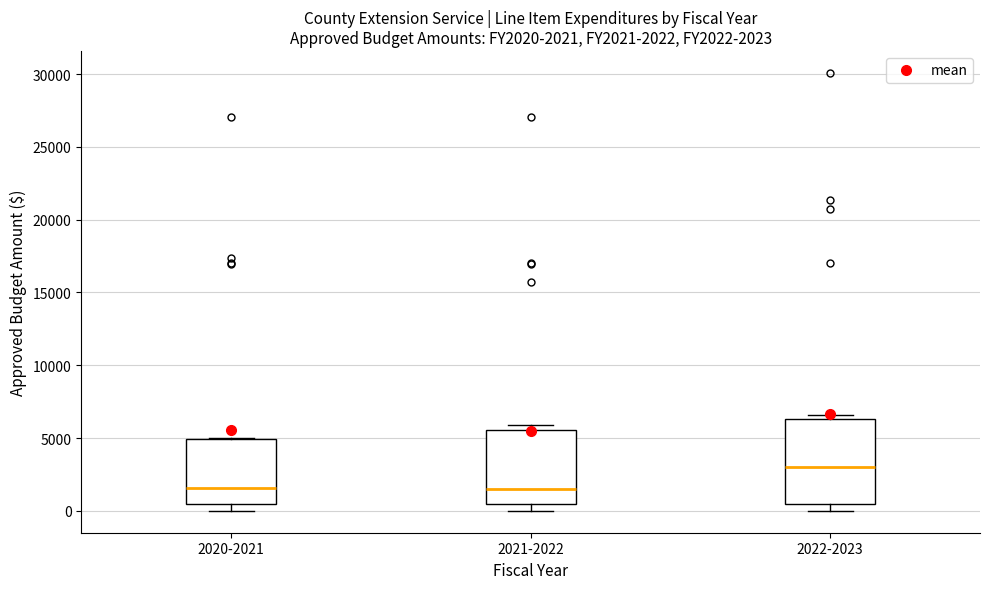

Comparing the boxes themselves (not the whiskers), which one is the tallest?

2022-2023